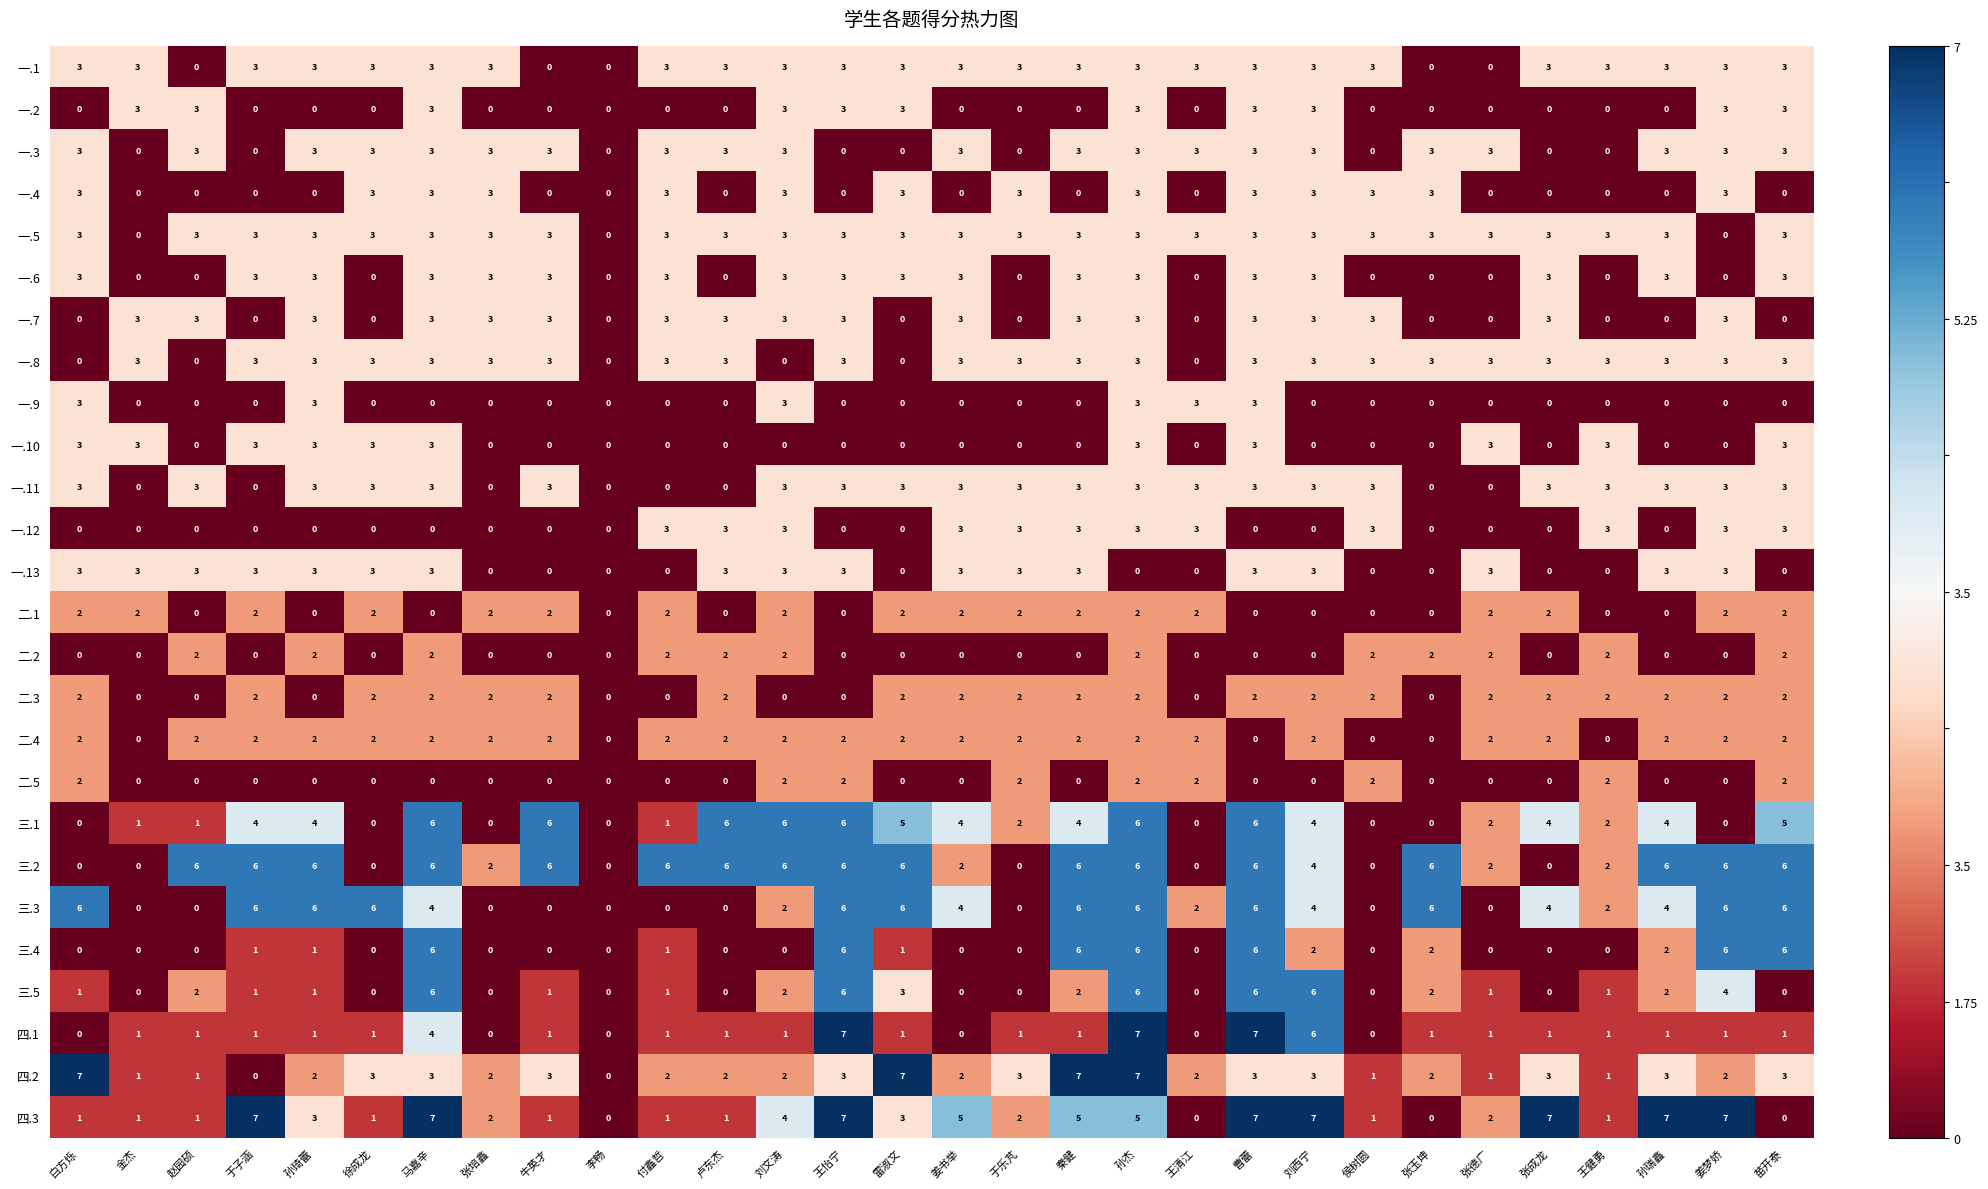

What is the greatest value displayed?

7